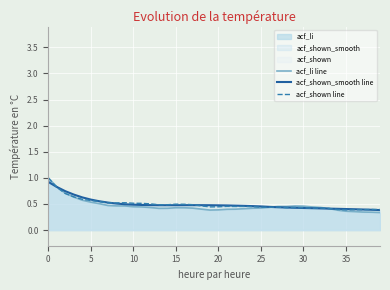

True or false: acf_shown line has a value of 0.6 at 25.

False